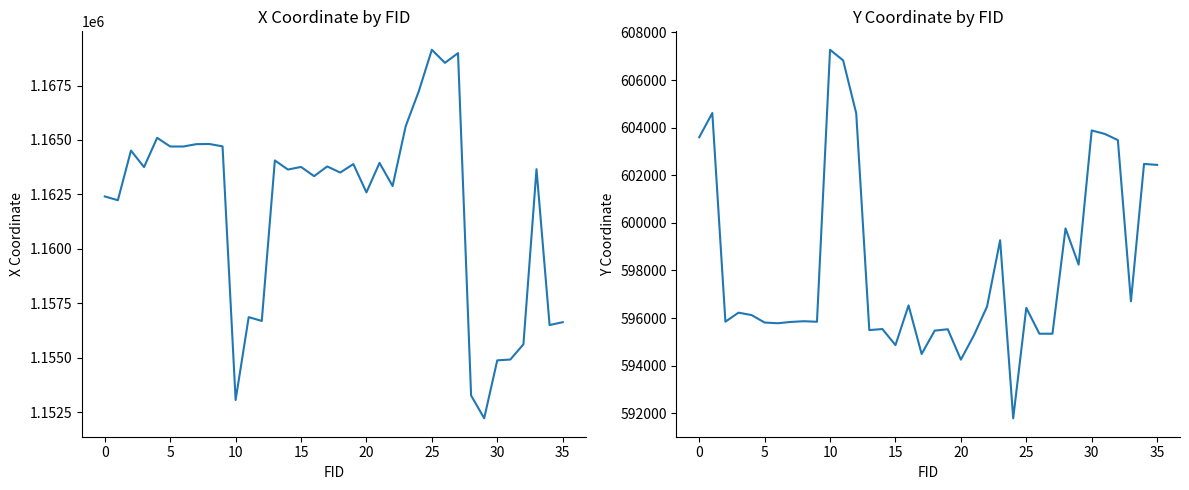

List the series in order of their peak value, lowest first.

Y Coordinate, X Coordinate